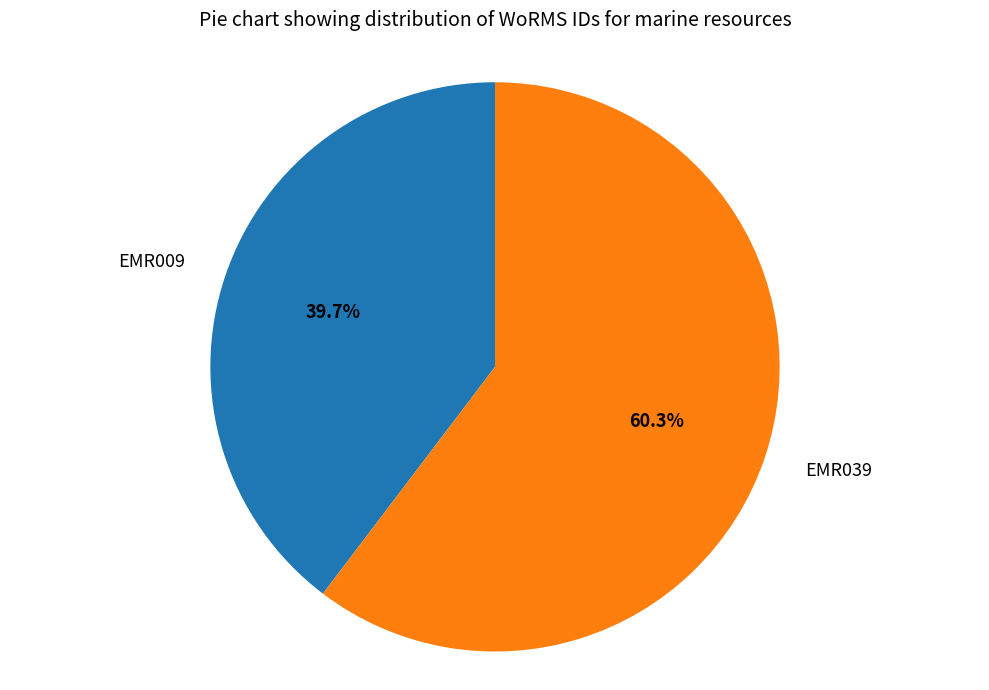

Rank the categories by value from highest to lowest.

EMR039, EMR009